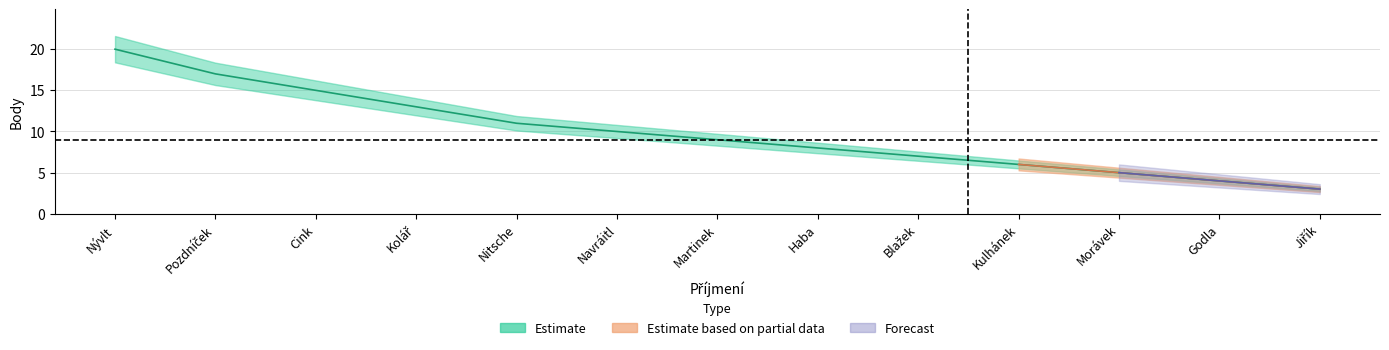

True or false: Forecast and Estimate intersect in this chart.

False